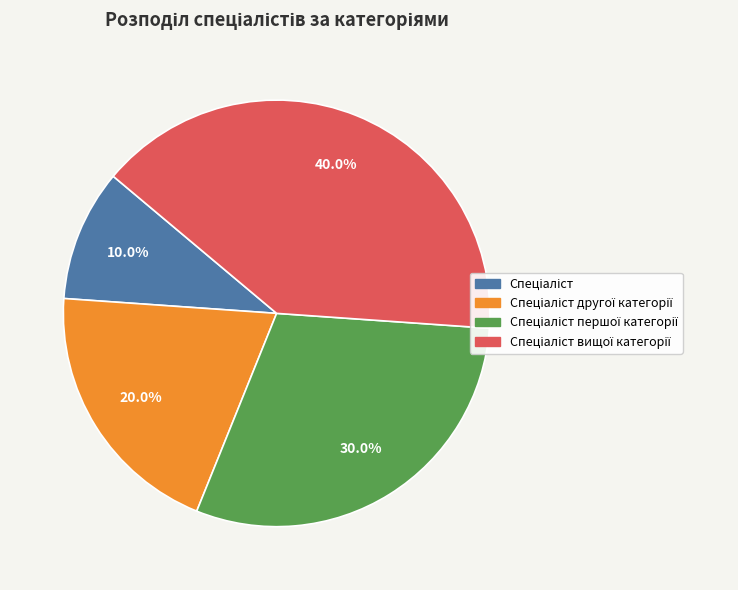

Does any single category account for the majority?

No